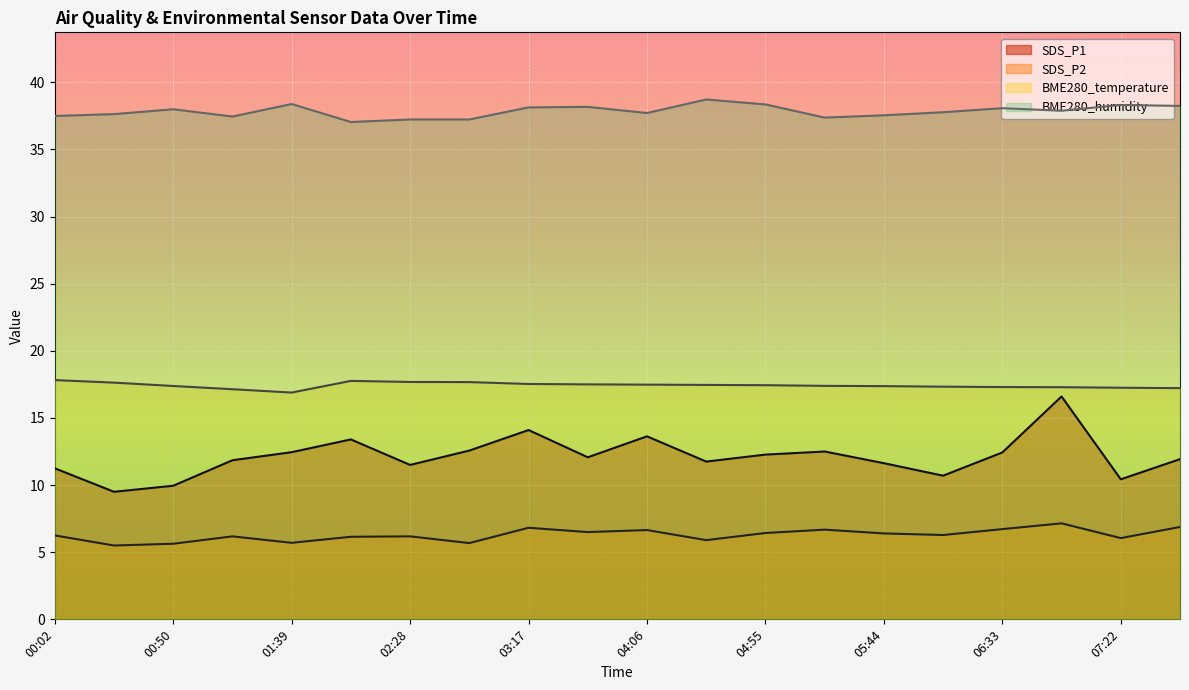

In SDS_P1, how many points are higher than both neighbors (excluding endpoints)?

5